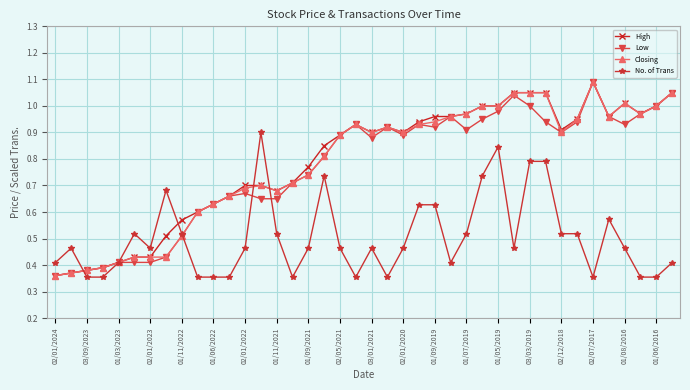

How many lines are shown in the chart?

4